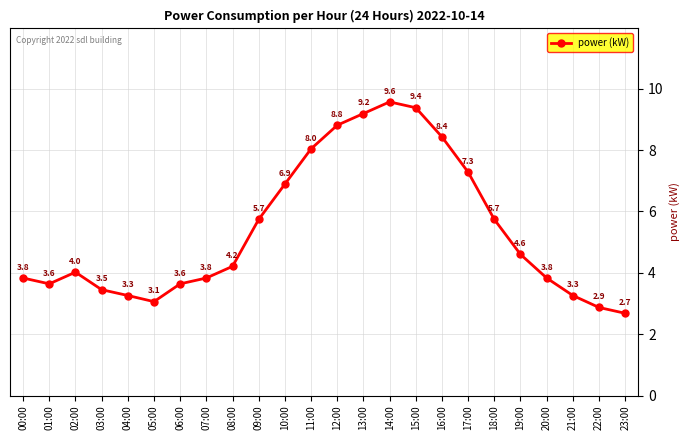

How many categories are shown in the chart?

24